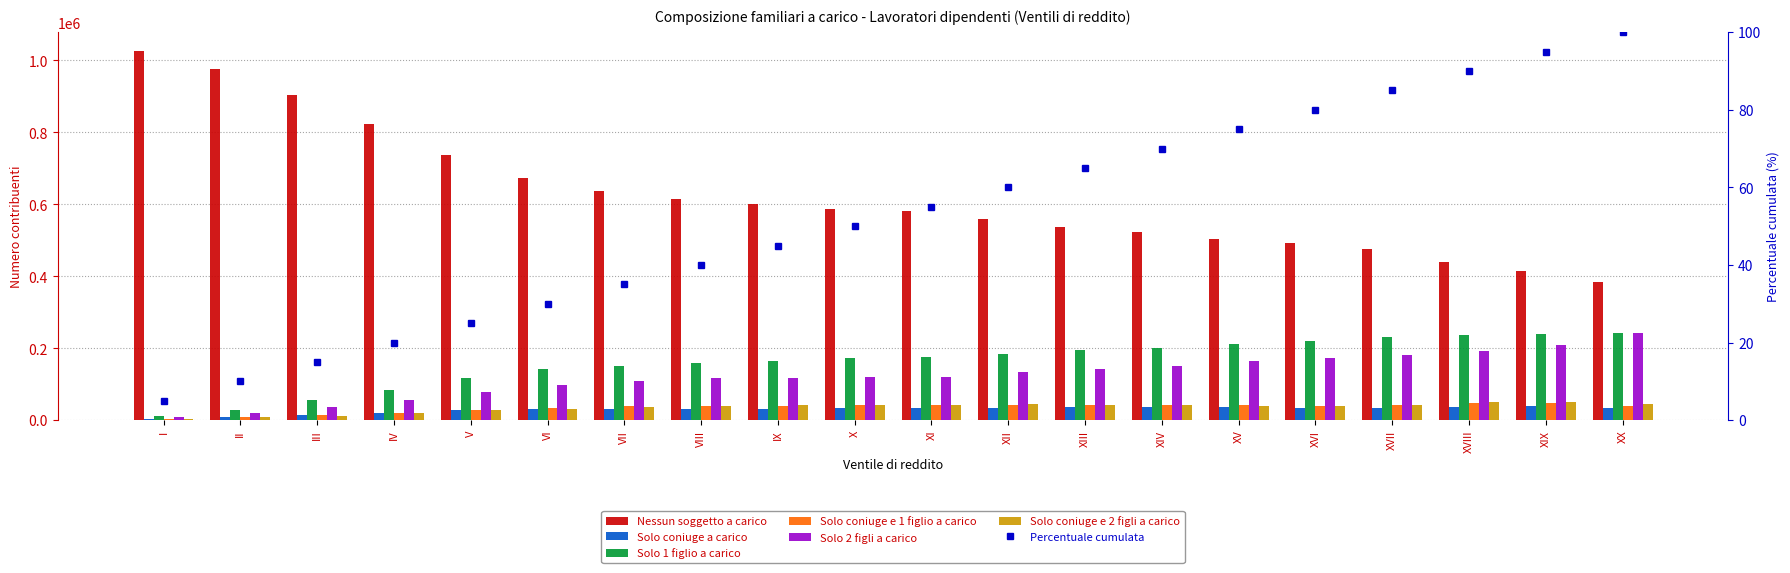

How many values in the Solo 1 figlio a carico series are below 174982?

10